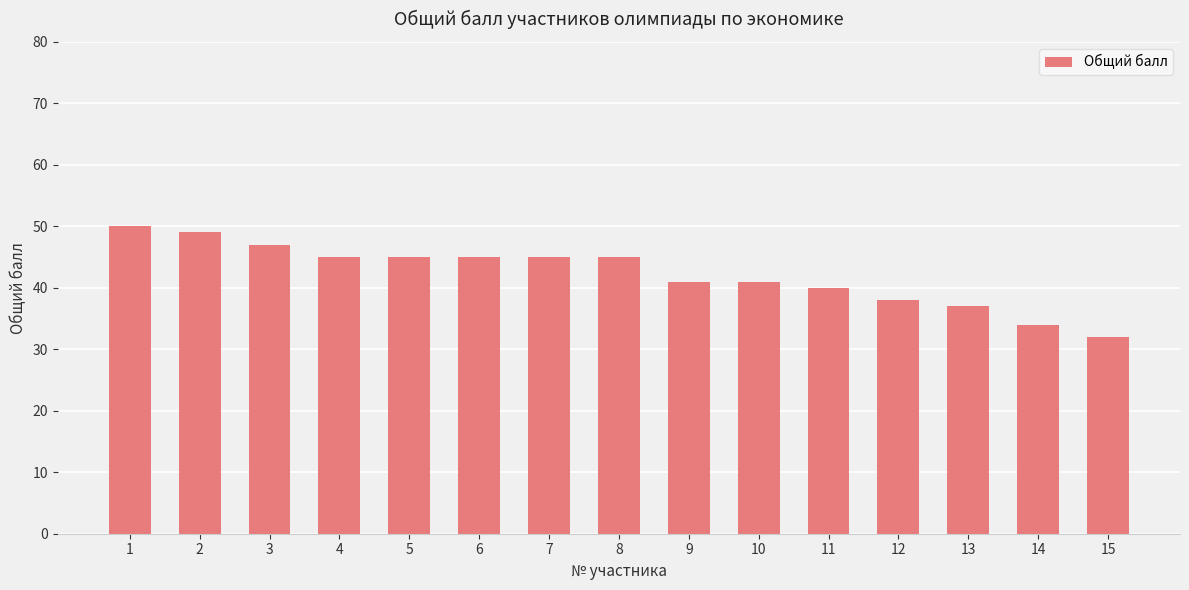

What value does the data have at 3?

47